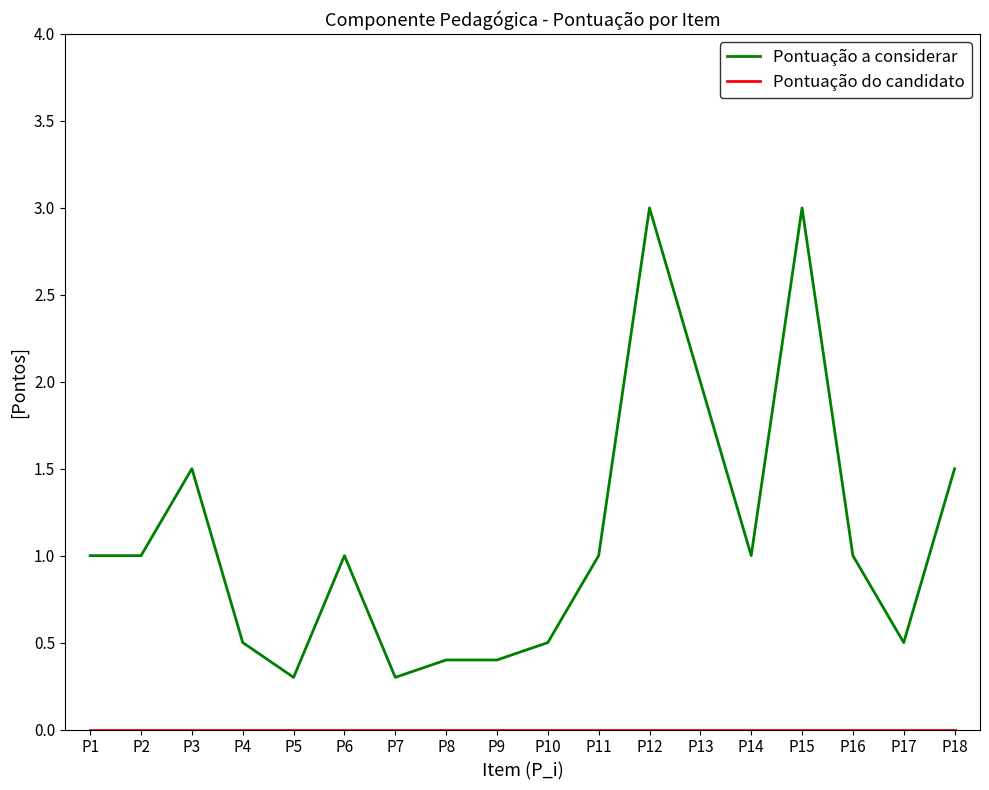

True or false: Pontuação a considerar has a value of 0.5 at P17.

True